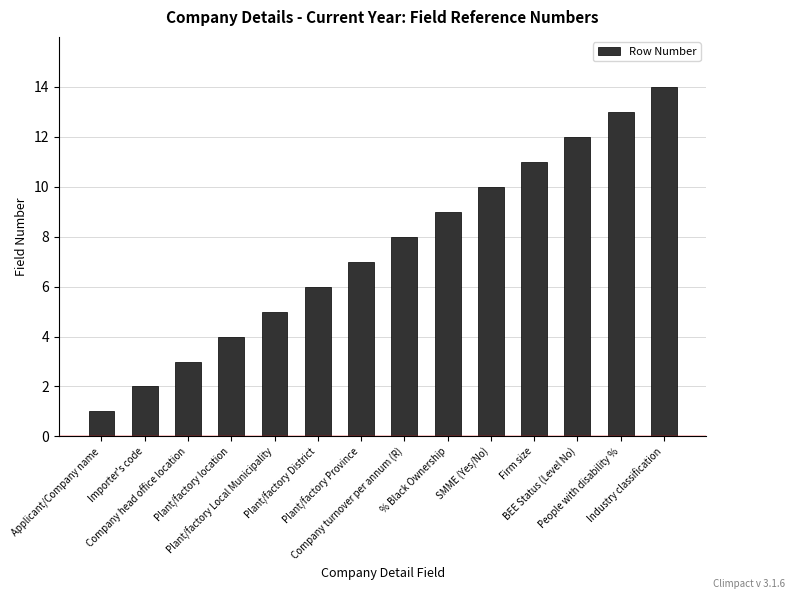

What is the difference between the maximum and second lowest values?

12